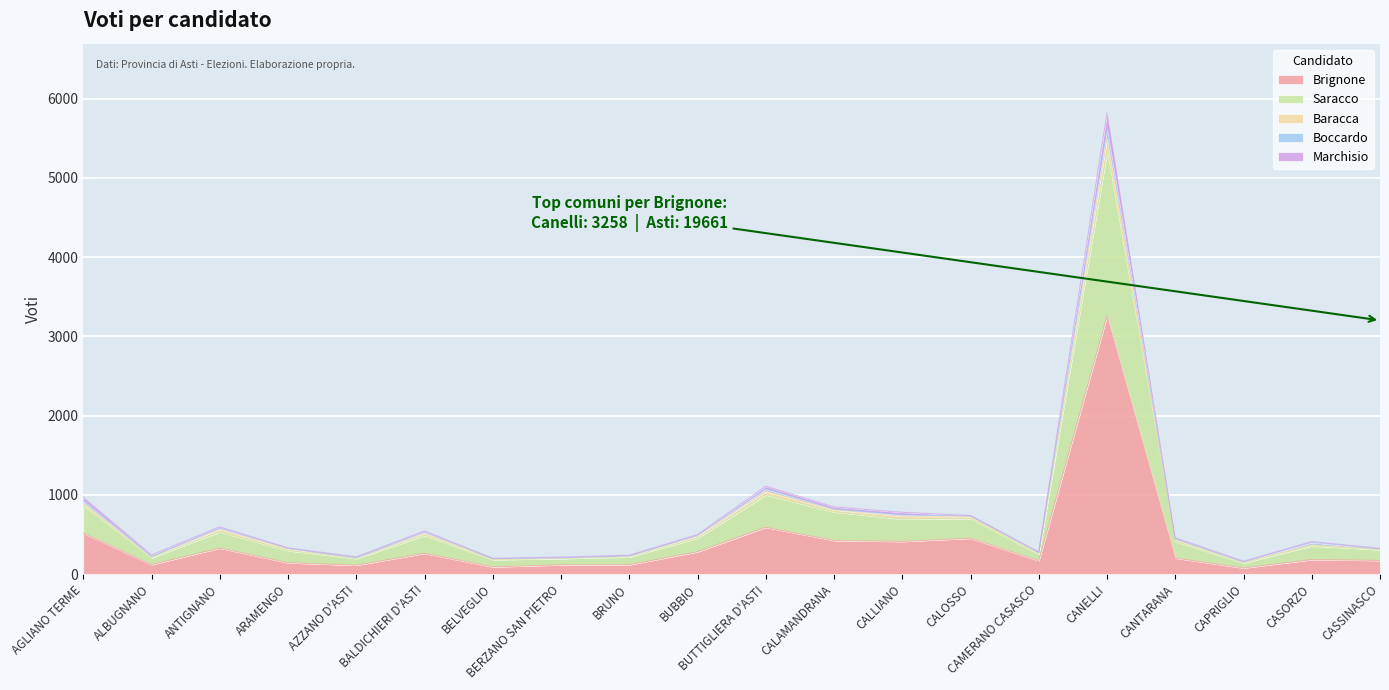

What is the label of the 7th point from the right?

CALOSSO